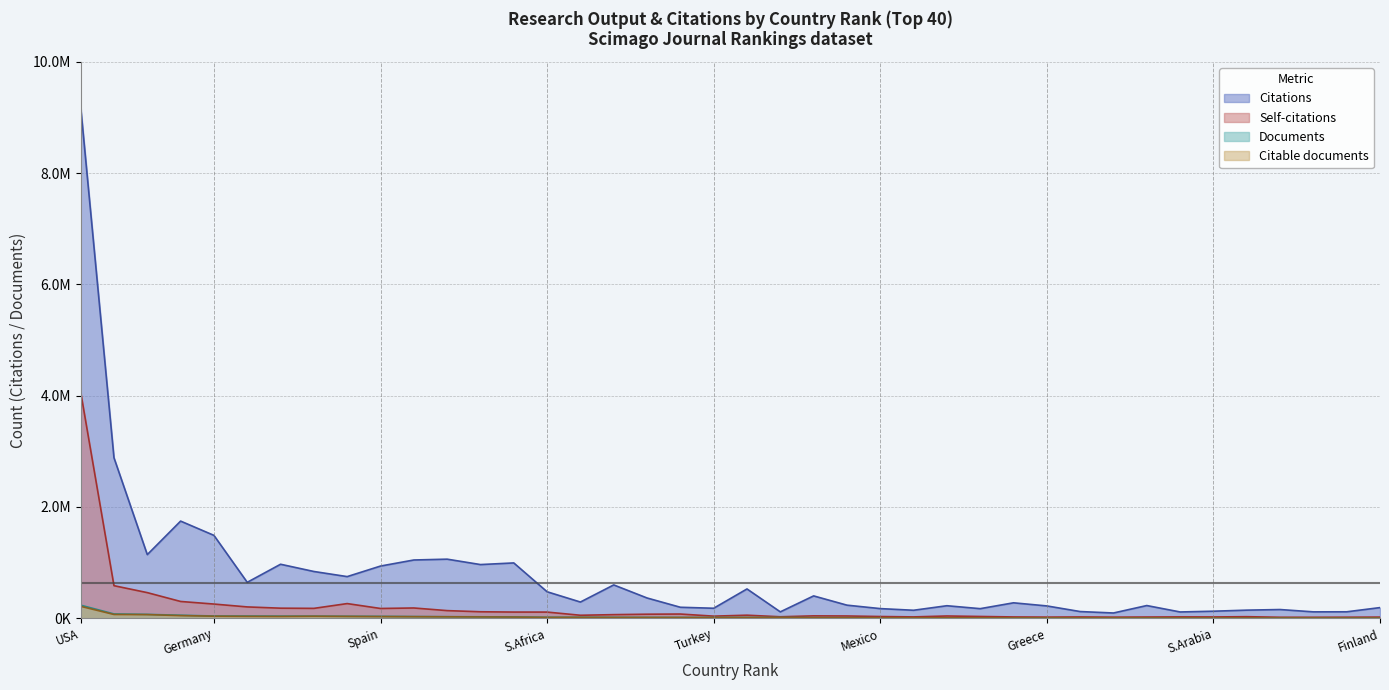

True or false: Documents has more than 1 points higher than both neighbors.

False